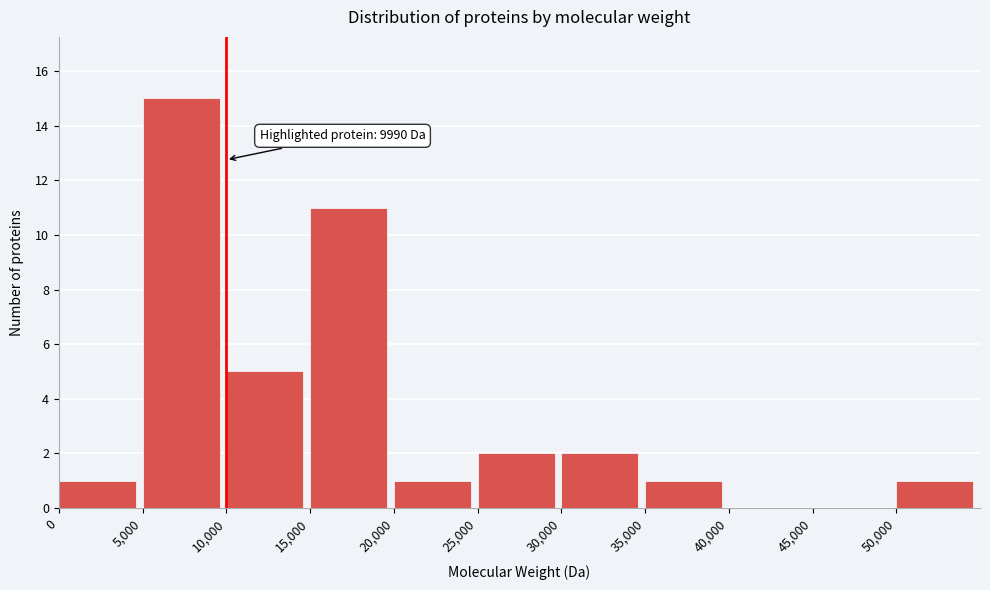

Which range on the x-axis has the tallest bar?

5000 to 10000